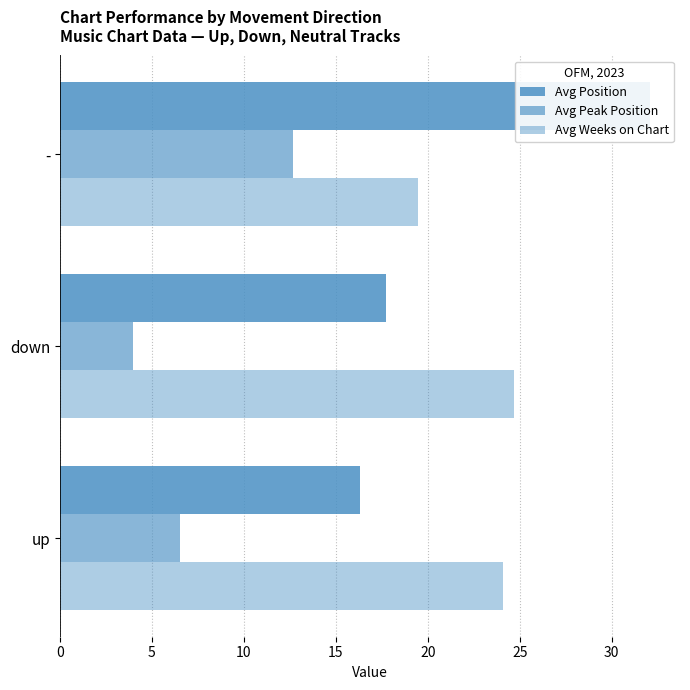

True or false: Avg Peak Position has a value of 21.9 at -.

False